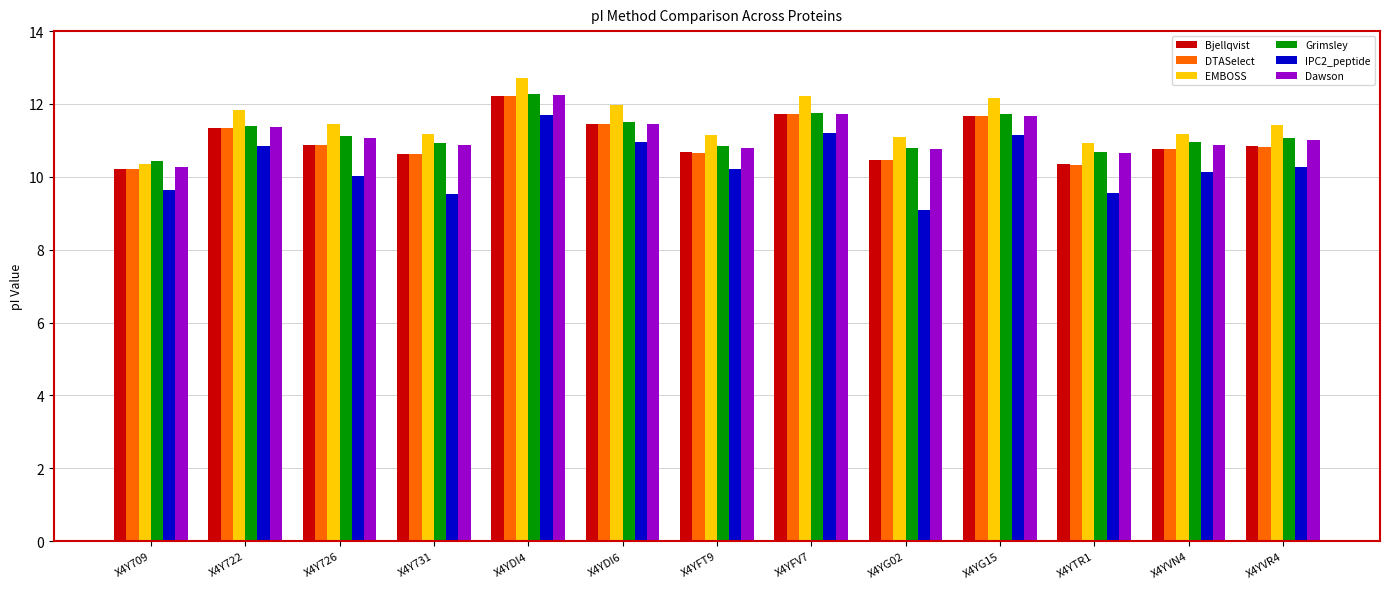

What position from the right is X4YVN4?

2